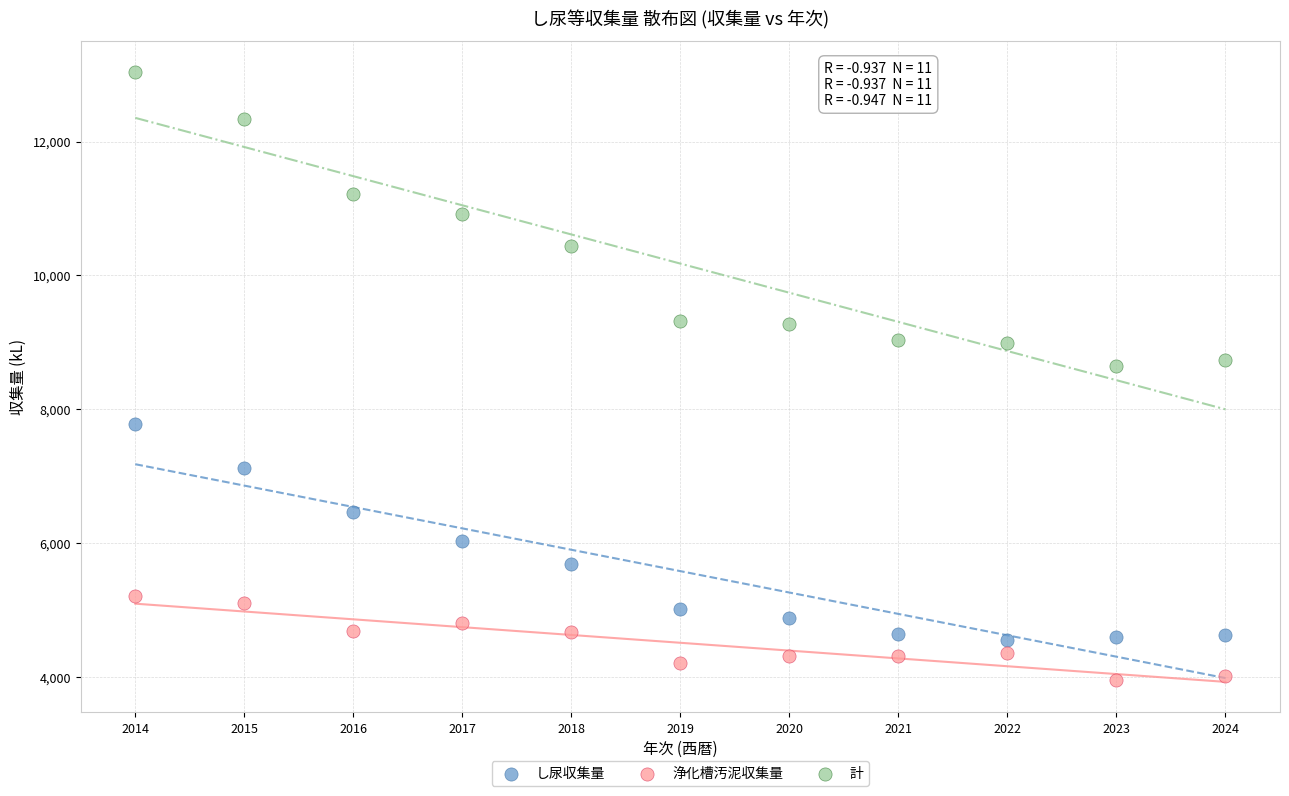

Which series has the largest Y range (max minus min)?

計